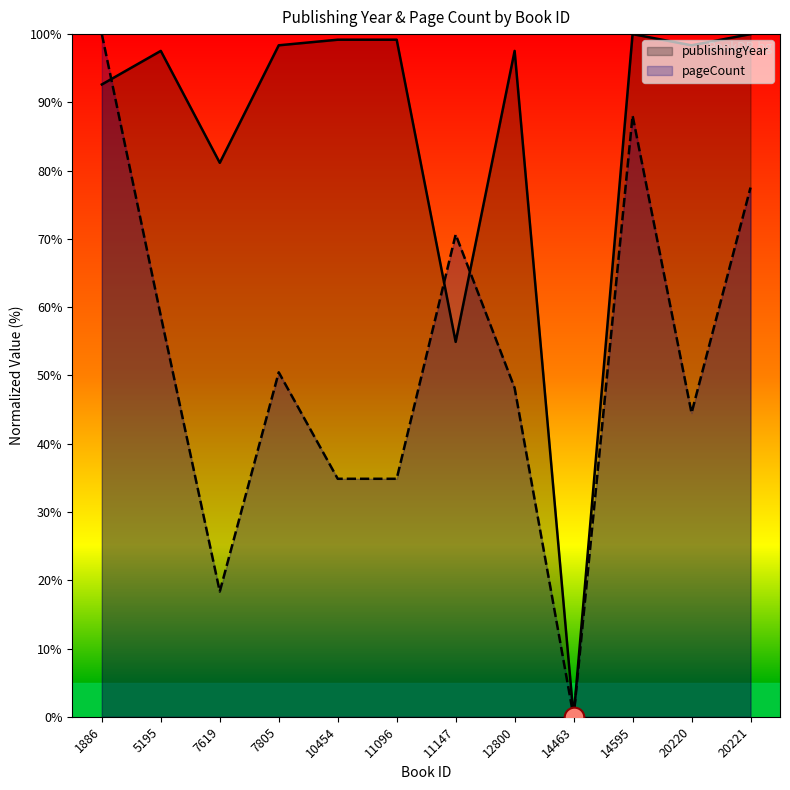

At which category is the sum across all series the highest?

1886